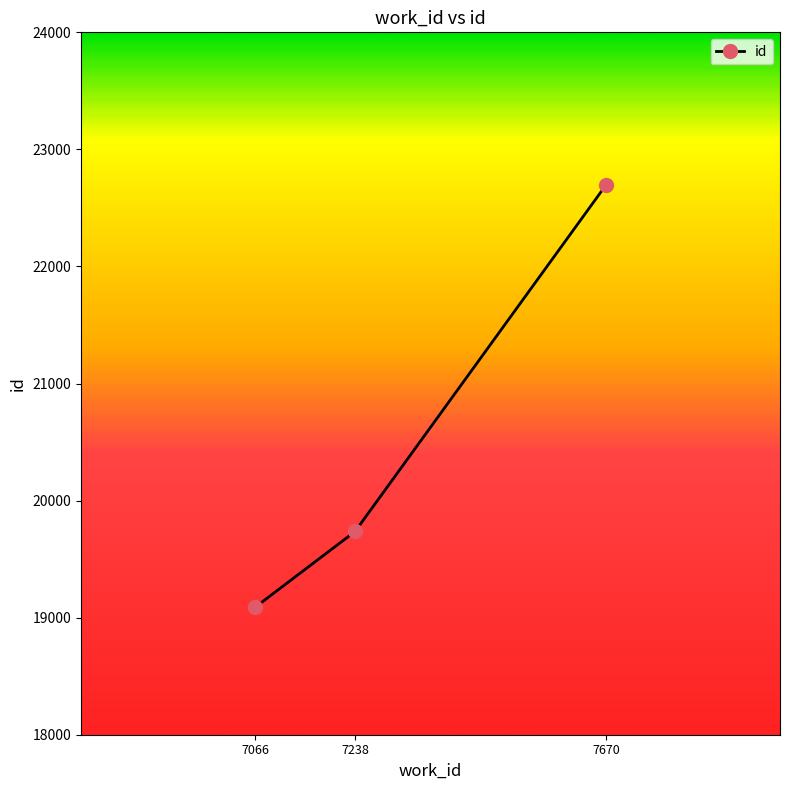

The value at 7670 is 22694. True or false?

True